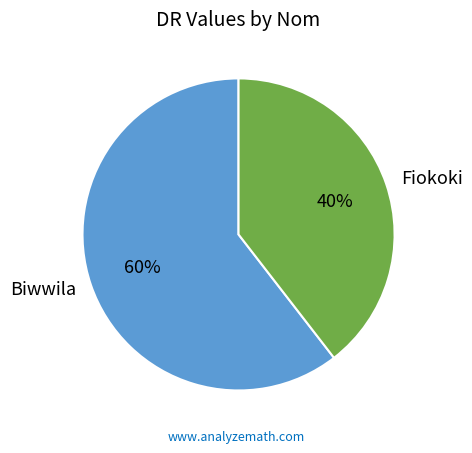

Is it true that Fiokoki is 40% of the pie?

True